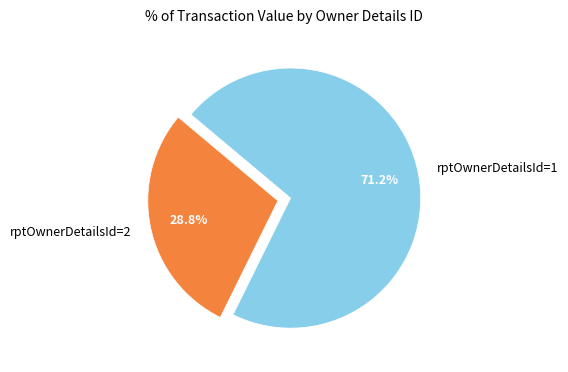

Between rptOwnerDetailsId=1 and rptOwnerDetailsId=2, which is larger?

rptOwnerDetailsId=1